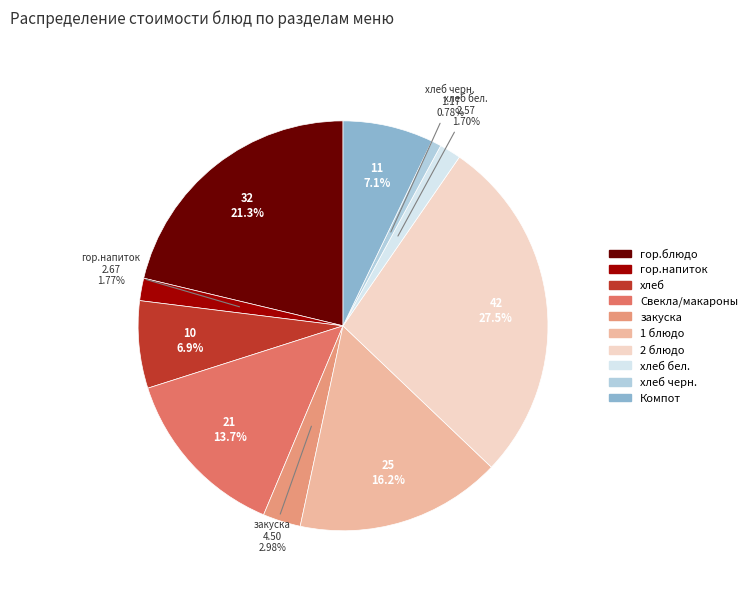

Does 2 блюдо account for over 50% of the chart?

No